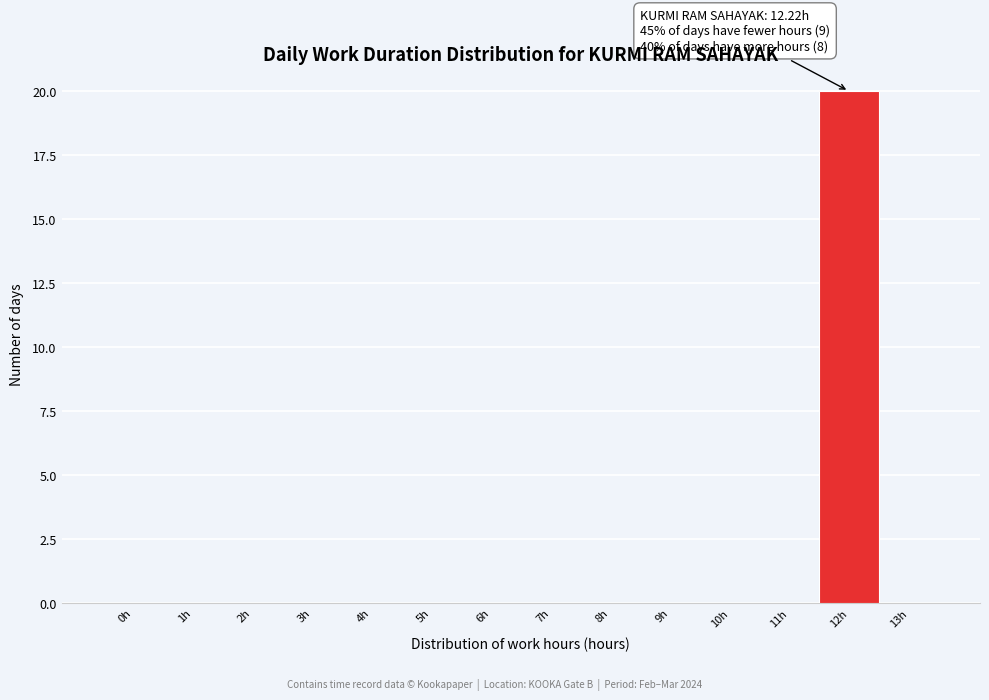

Reading left to right, extract all data points from this chart.

0h=0	1h=0	2h=0	3h=0	4h=0	5h=0	6h=0	7h=0	8h=0	9h=0	10h=0	11h=0	12h=20	13h=0